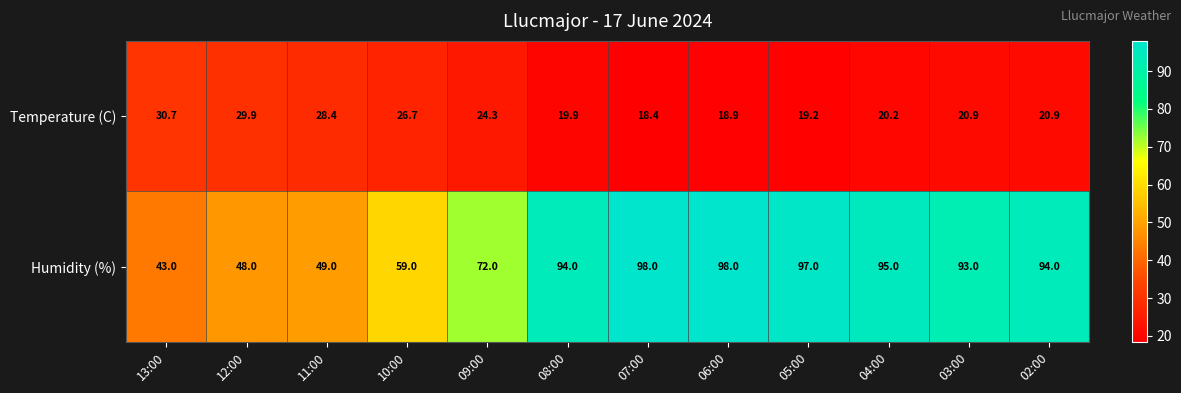

List the series in order of their overall mean, lowest first.

Temperature (C), Humidity (%)